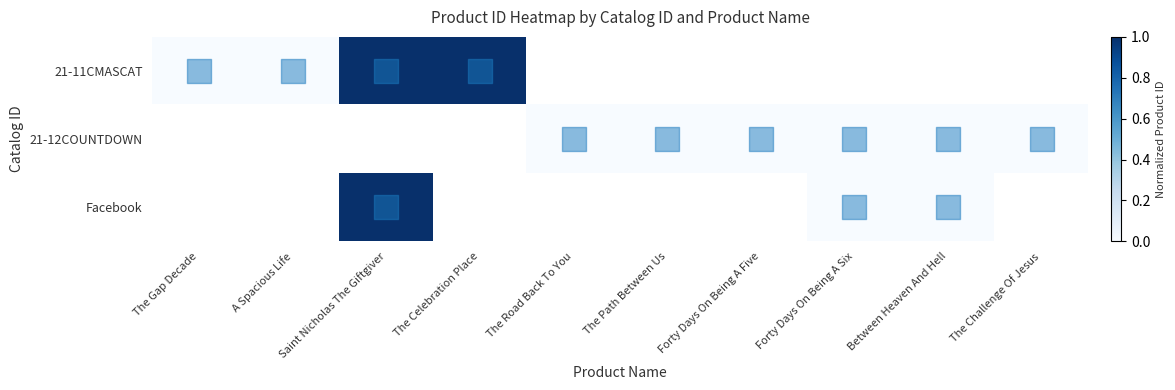

Rank the categories by 21-12COUNTDOWN value from lowest to highest.

The Gap Decade, A Spacious Life, Saint Nicholas The Giftgiver, The Celebration Place, The Road Back To You, The Path Between Us, Forty Days On Being A Five, Forty Days On Being A Six, Between Heaven And Hell, The Challenge Of Jesus